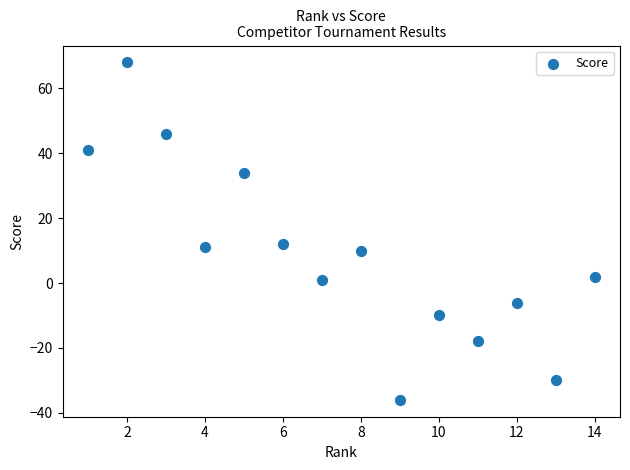

What is the range of X values (max minus min)?

13